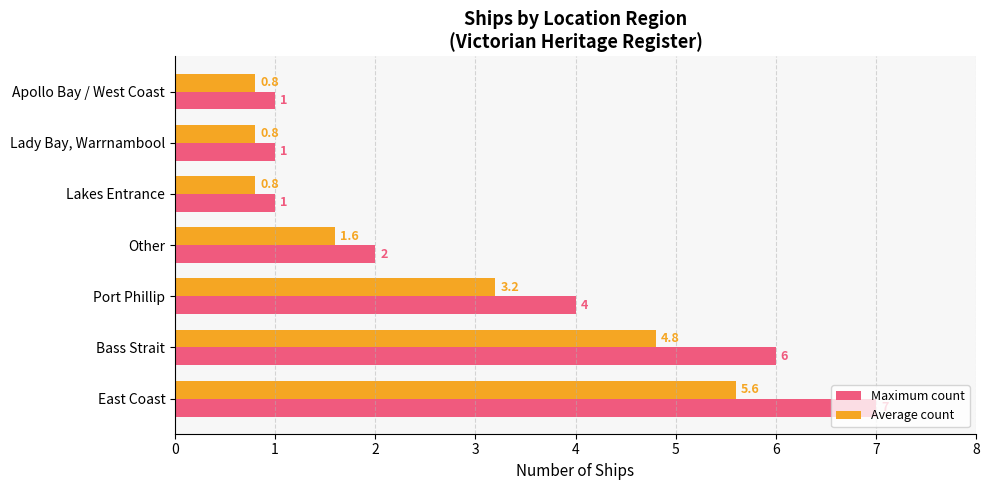

How many series are shown in this chart?

2